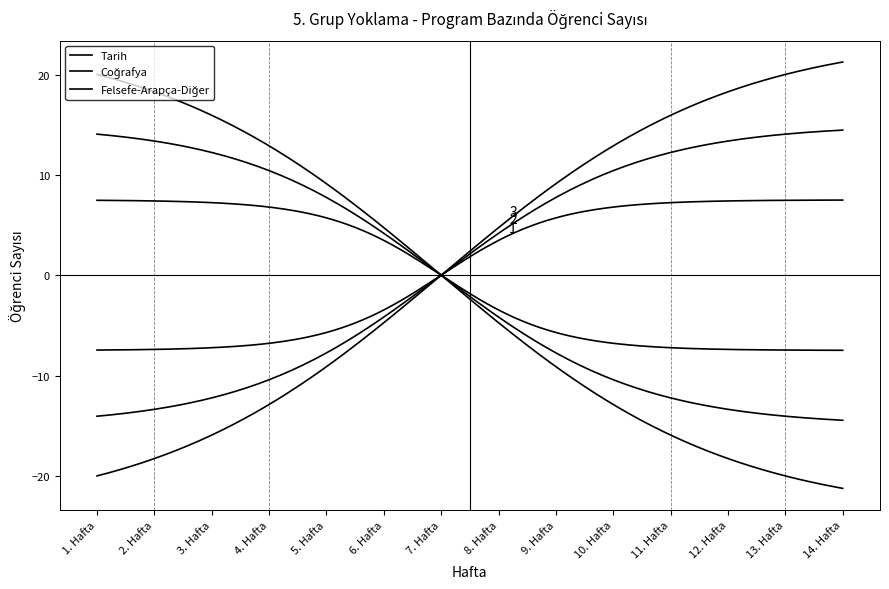

Which category has the lowest value in the Coğrafya series?

1. Hafta